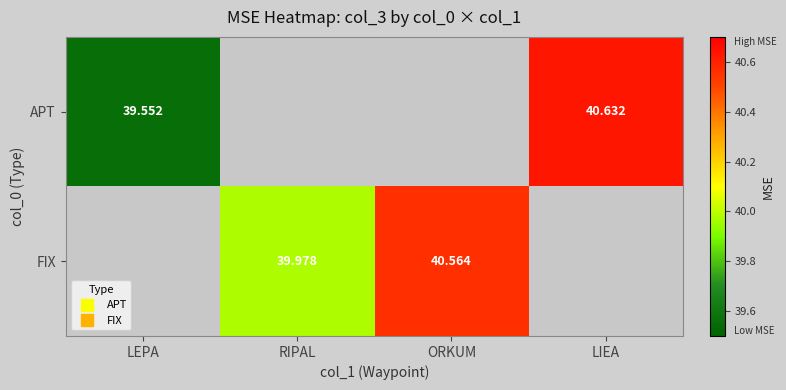

At which label does APT reach its minimum?

LEPA